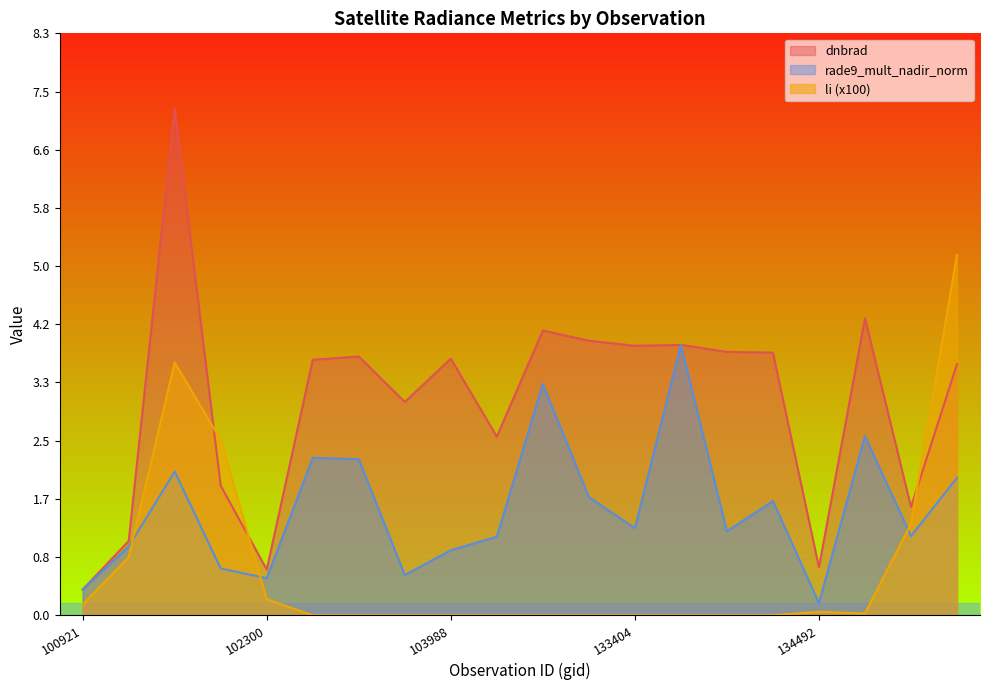

How many lines are shown in the chart?

3